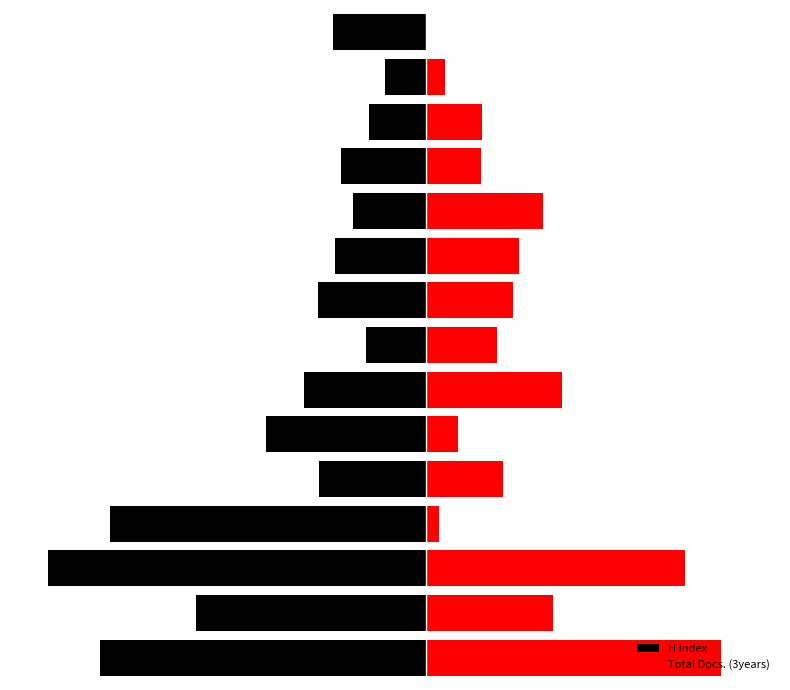

Rank the categories by Total Docs. (3years) value from lowest to highest.

14, 3, 13, 5, 11, 12, 7, 4, 8, 9, 10, 1, 6, 2, 0